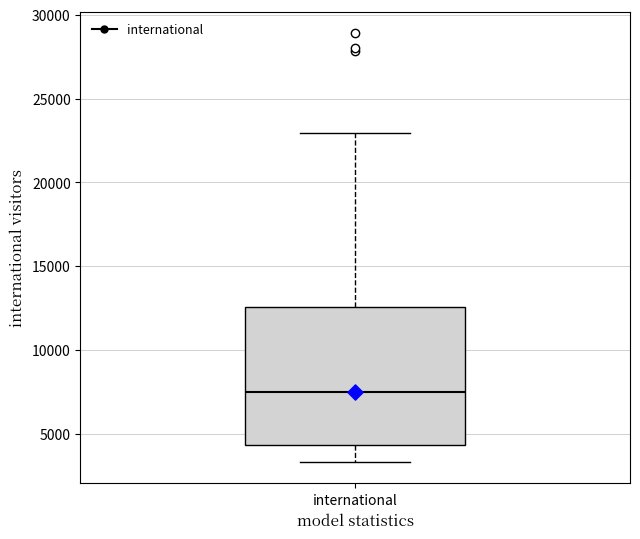

Transcribe this box plot: give where the median line is, the range the box spans, and where the two whiskers end, as read against the y-axis. The values are not printed on the chart, so give them approximately, as read against the axis.

median 7500, box 4500 to 12500, whiskers 3500 to 23000